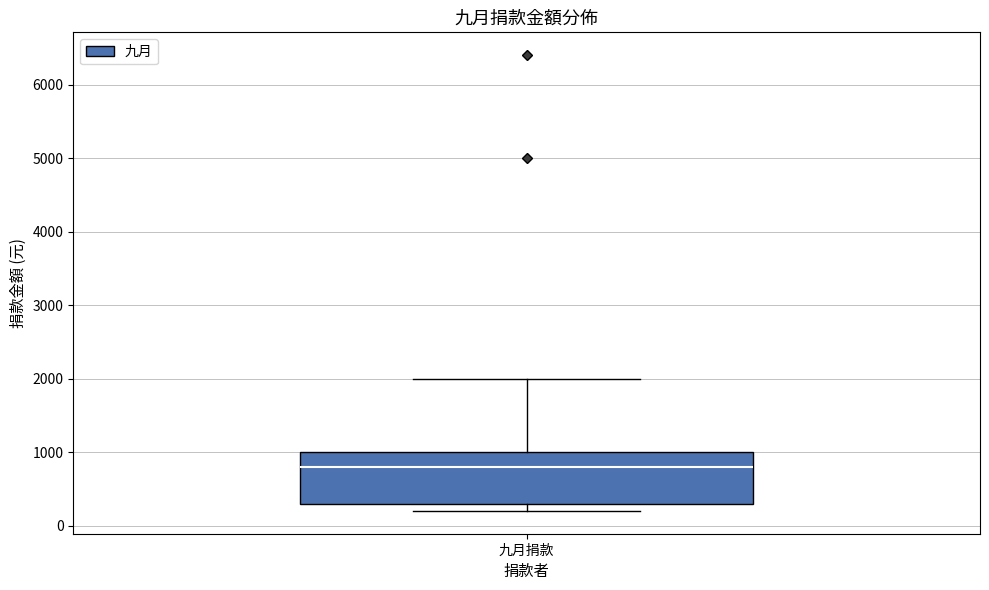

Transcribe this box plot: give where the median line is, the range the box spans, and where the two whiskers end, as read against the y-axis. The values are not printed on the chart, so give them approximately, as read against the axis.

median 800, box 300 to 1000, whiskers 200 to 2000